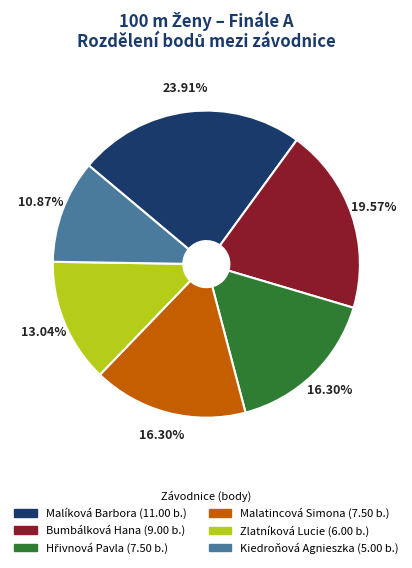

What is the largest slice in the pie chart?

Malíková Barbora